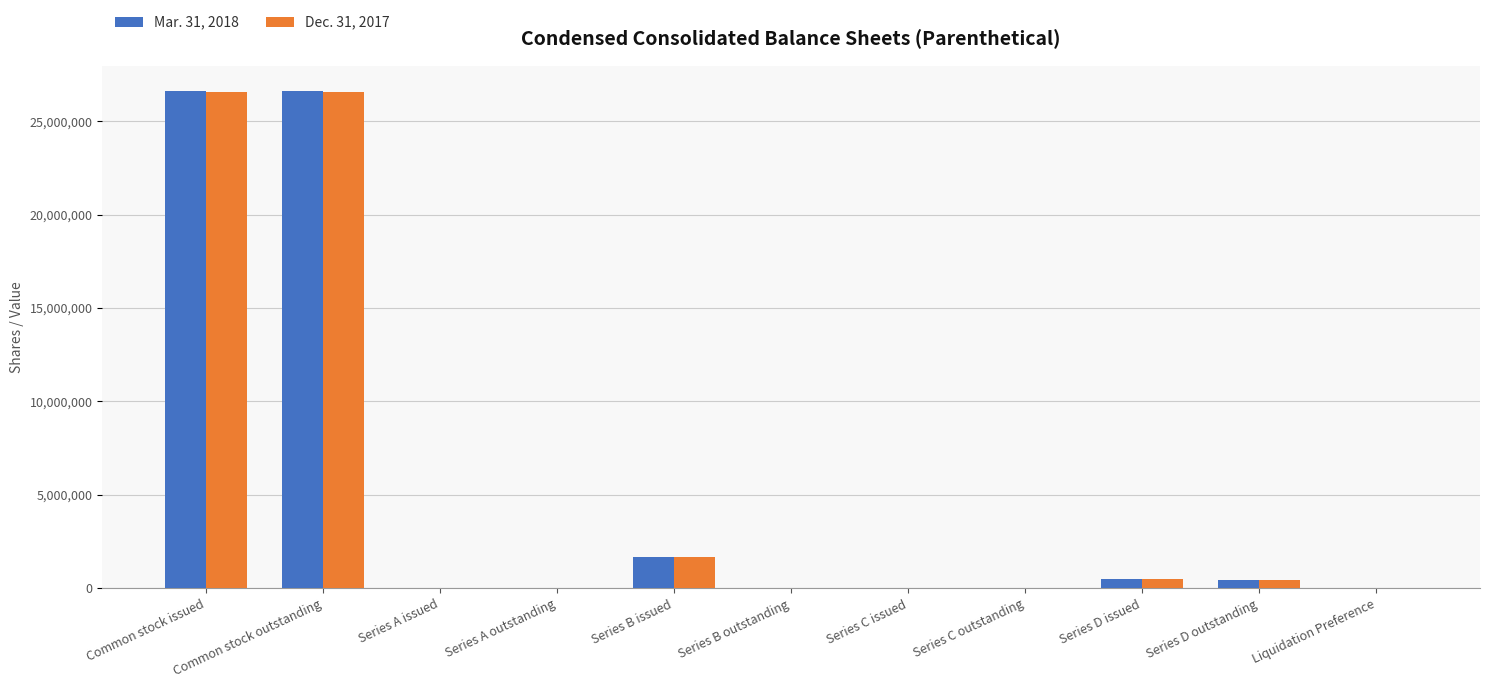

What is the average value of the Mar. 31, 2018 series?

5078047